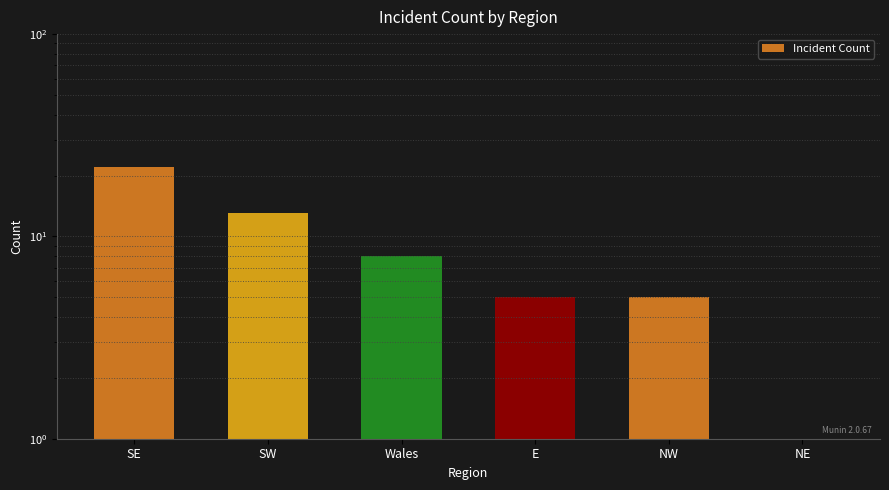

The value at NW is 5. True or false?

True